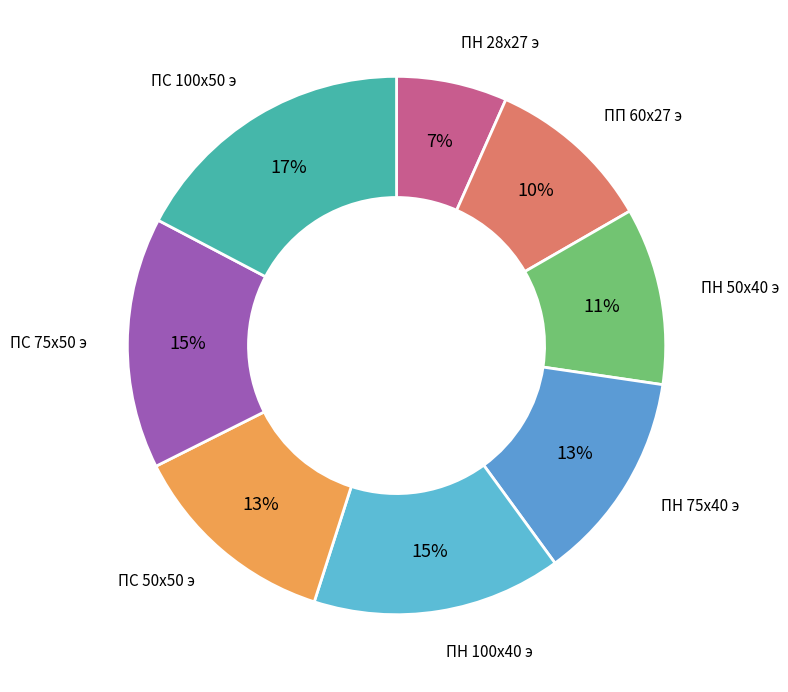

Count the number of slices in the pie.

8